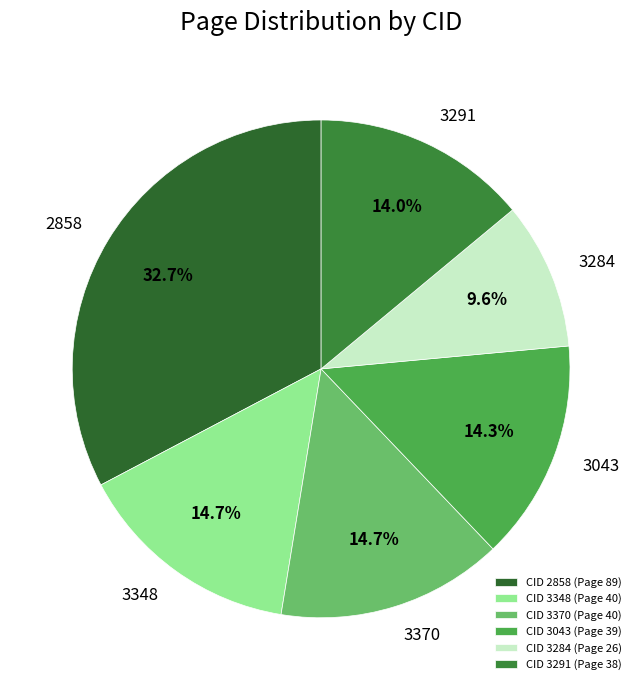

To the nearest percent, what is the difference between the largest and smallest slice percentages?

23%